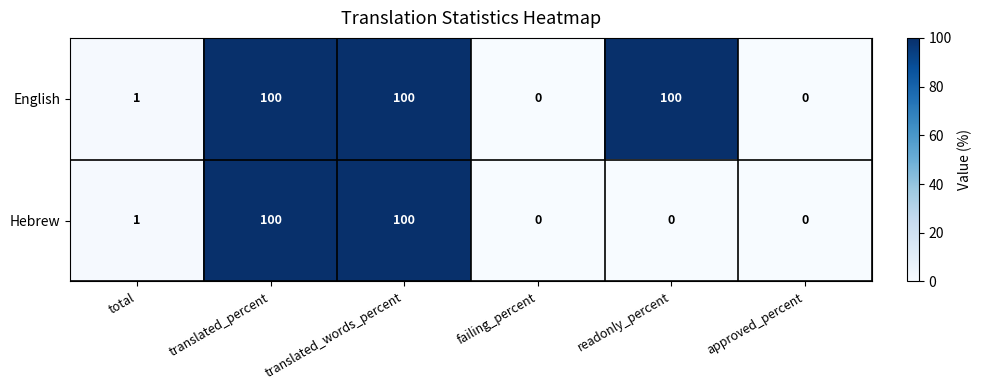

True or false: Hebrew has a value of 59 at approved_percent.

False